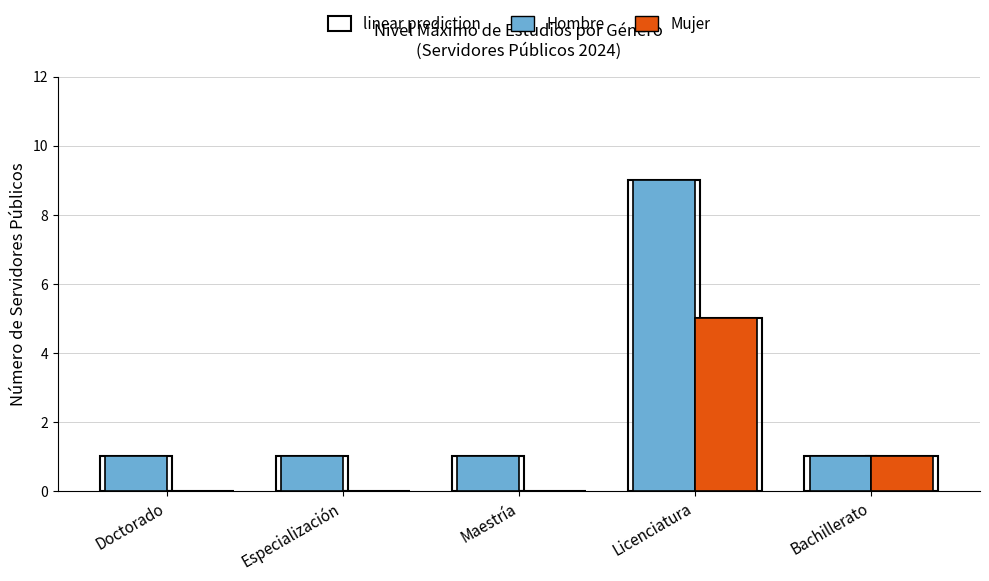

At how many categories does at least one series exceed 8?

1